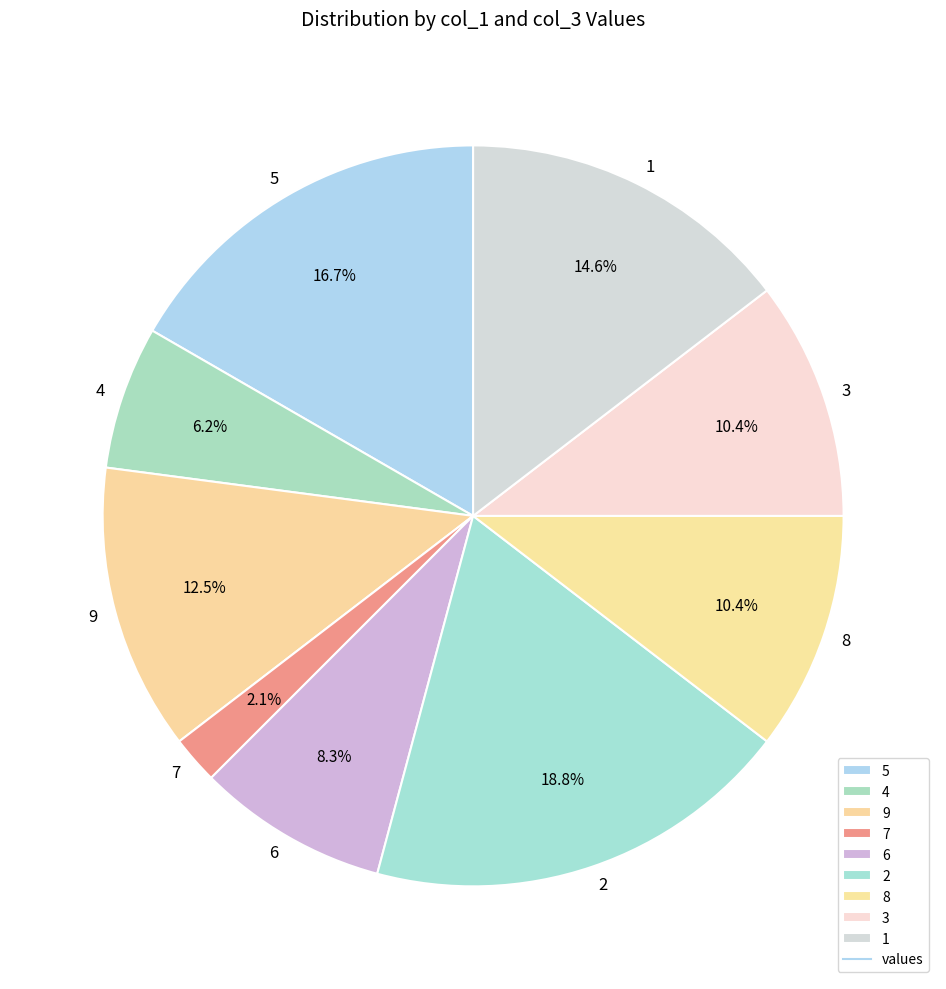

Does 2 represent more than half of the total?

No